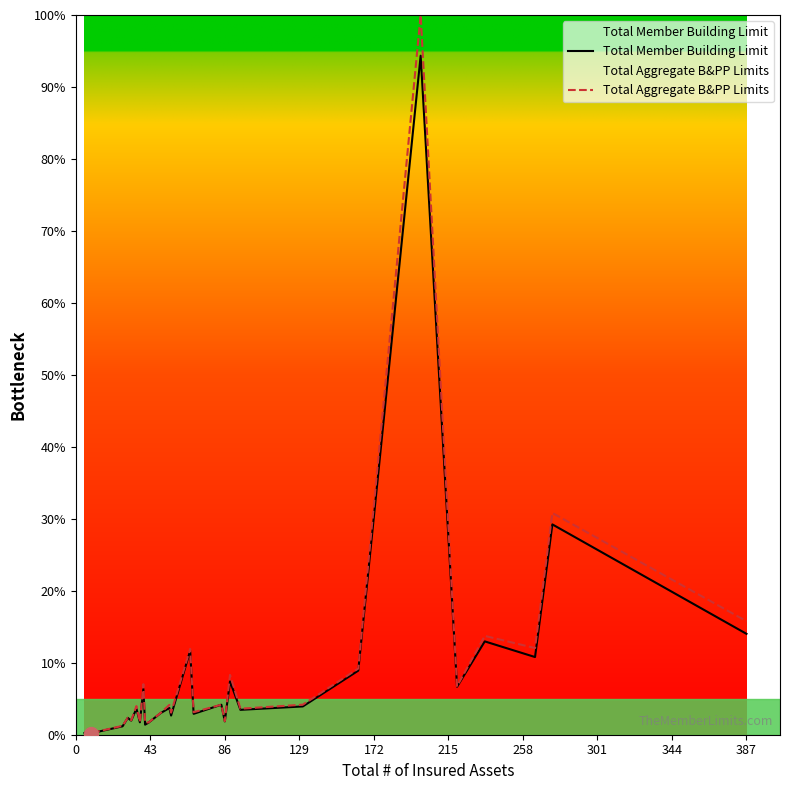

Between 86 and 387, which series saw the biggest shift?

Total Aggregate B&PP Limits